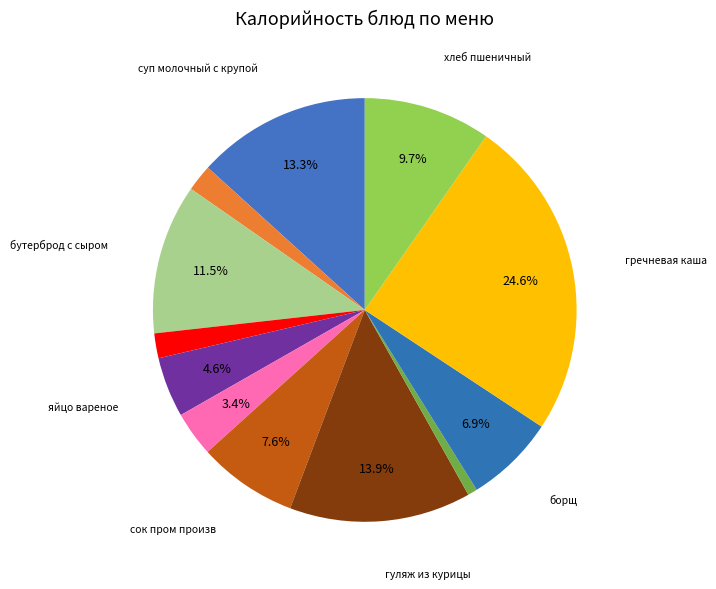

Is there any slice that represents more than half of the pie?

No